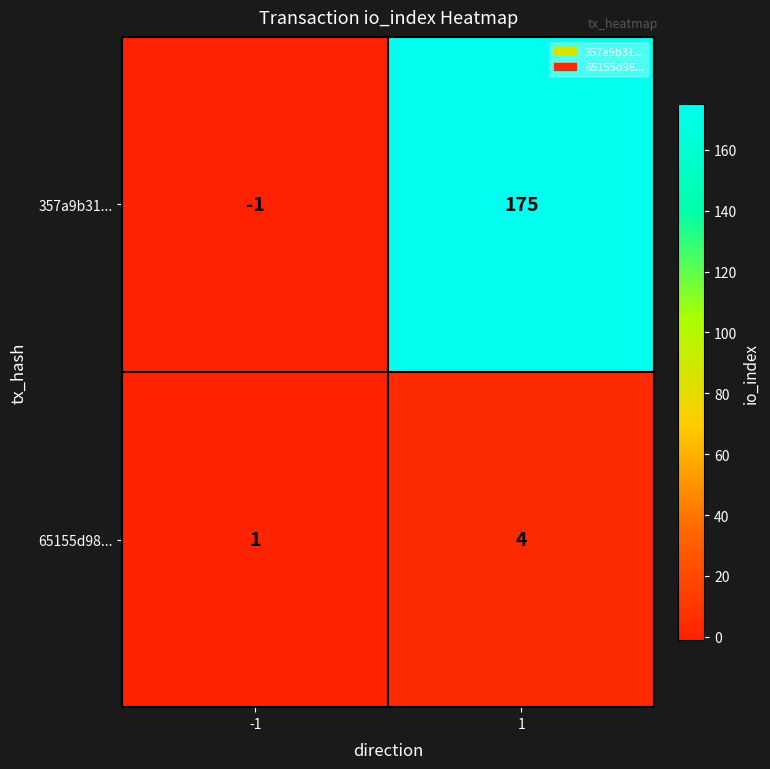

At which category is the sum across all series the highest?

1